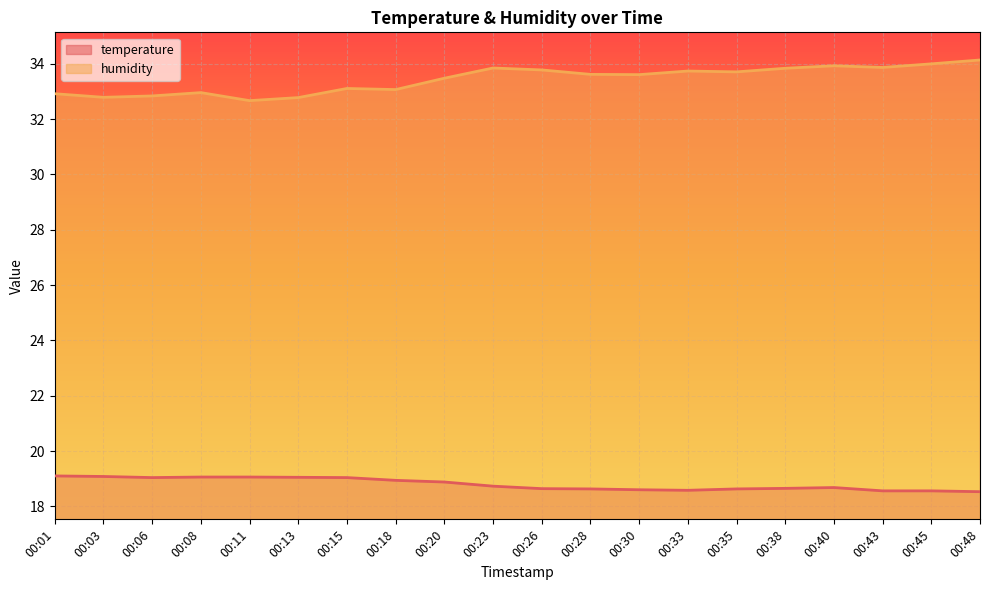

What is the sum of the temperature values at 00:28 and 00:23?

37.4